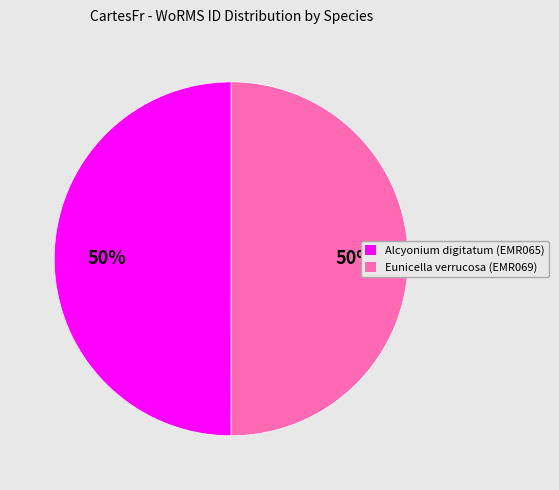

Approximately how many times larger is the value at Alcyonium digitatum (EMR065) compared to Eunicella verrucosa (EMR069)?

1.0